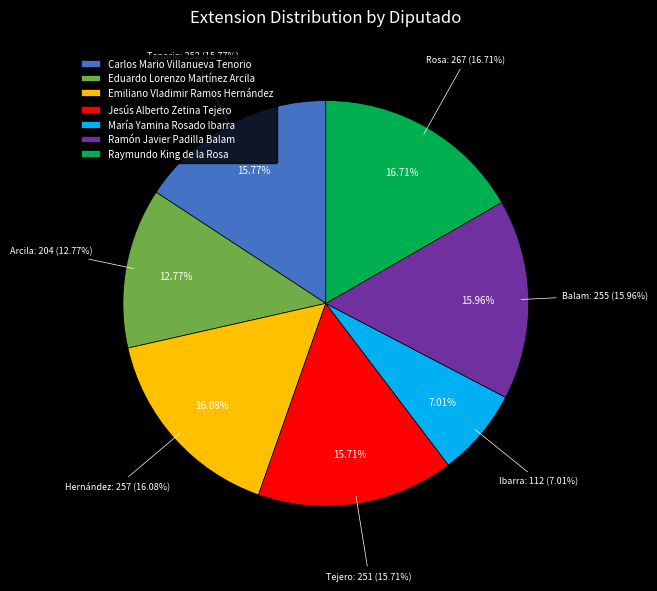

To the nearest percent, what is the average slice percentage?

14%